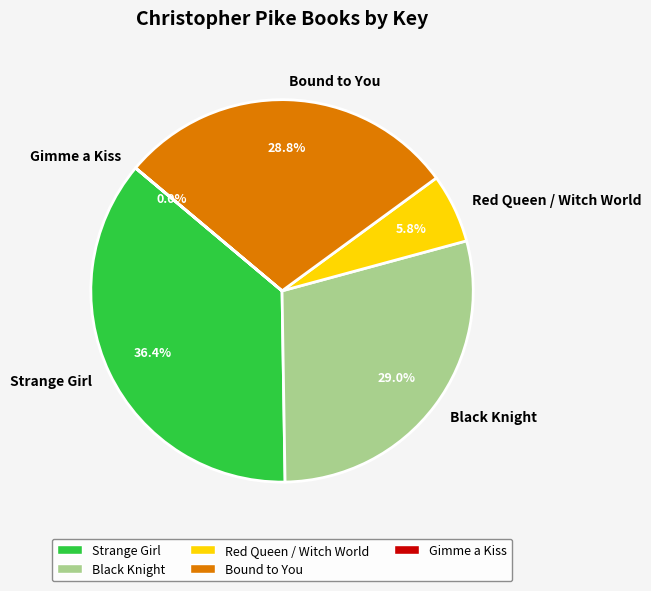

Which category has the biggest portion of the pie?

Strange Girl